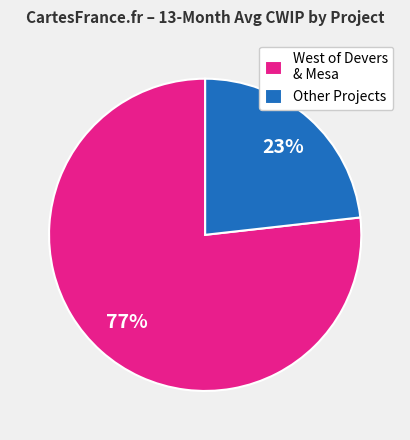

Count the number of slices in the pie.

2